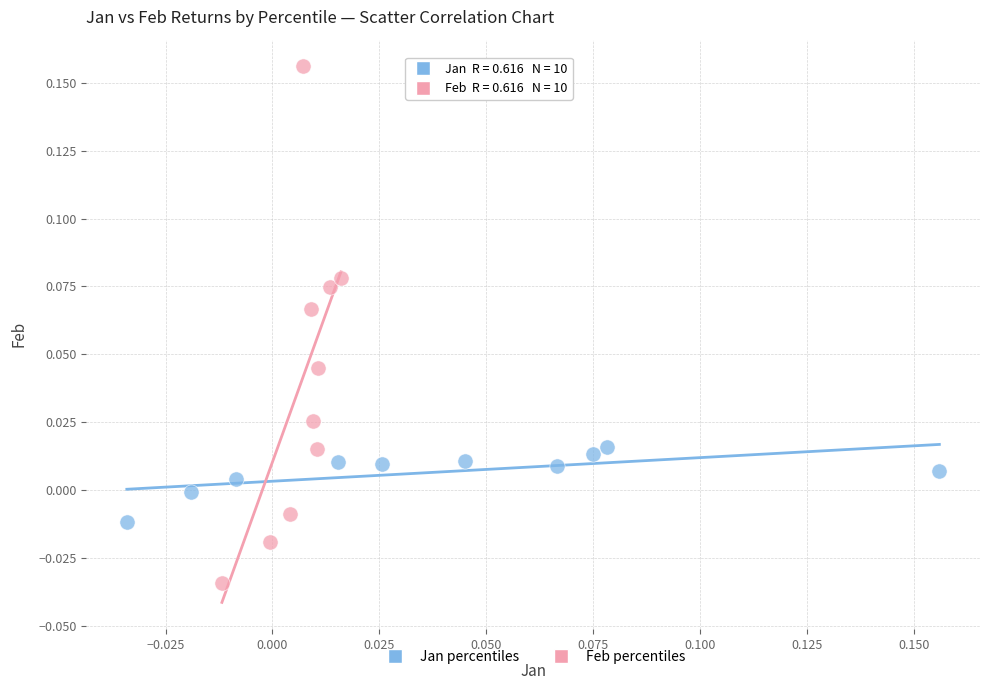

Which series reaches the minimum Y coordinate?

Feb percentiles